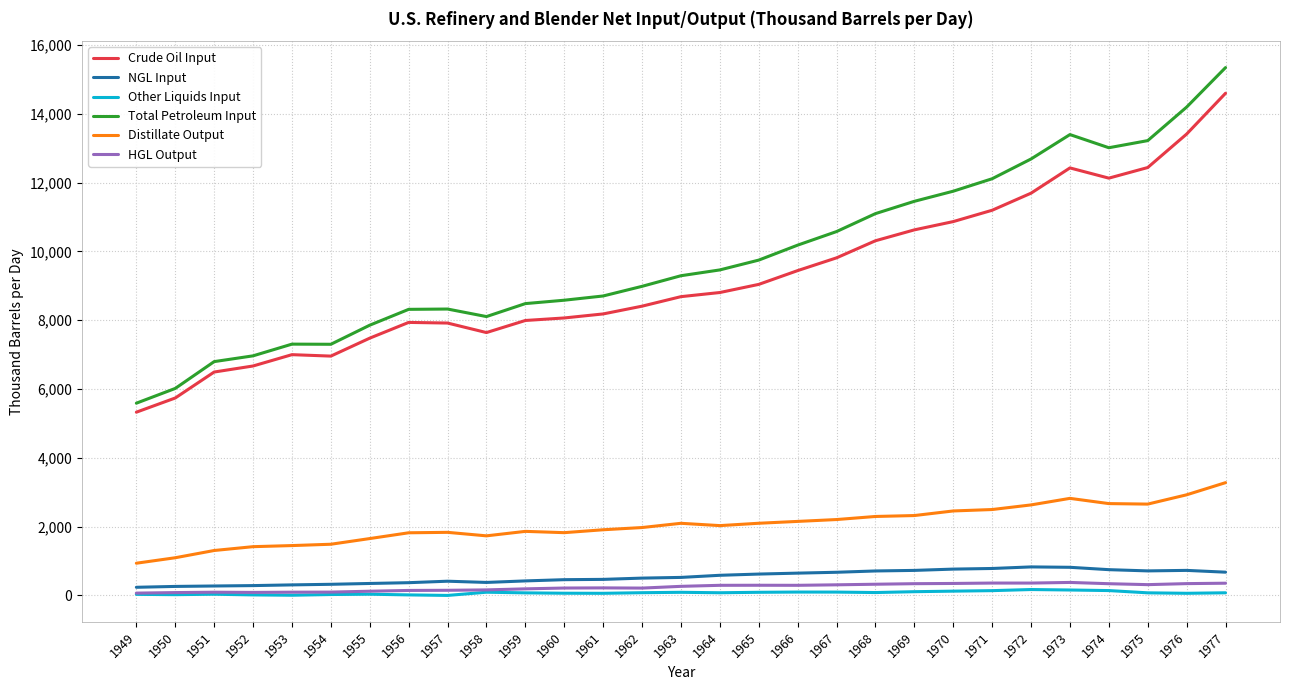

True or false: Crude Oil Input and HGL Output intersect in this chart.

False